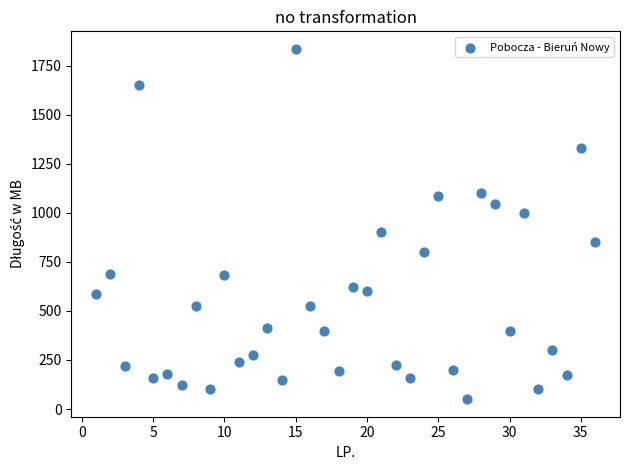

What is the range of Y values (max minus min)?

1785